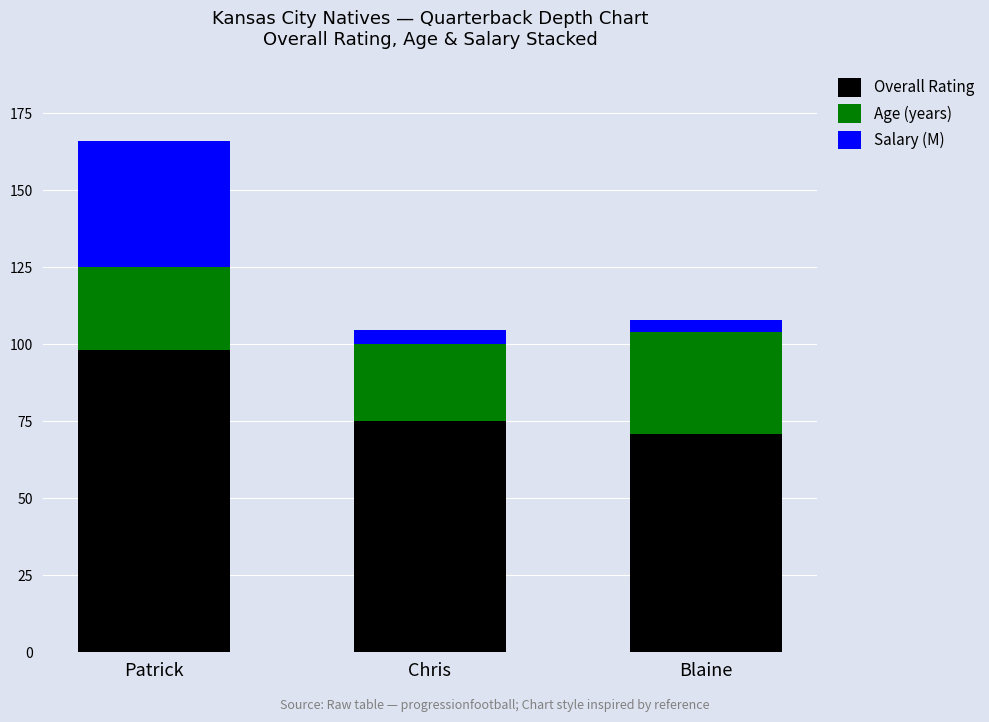

How many bars are there in total?

3